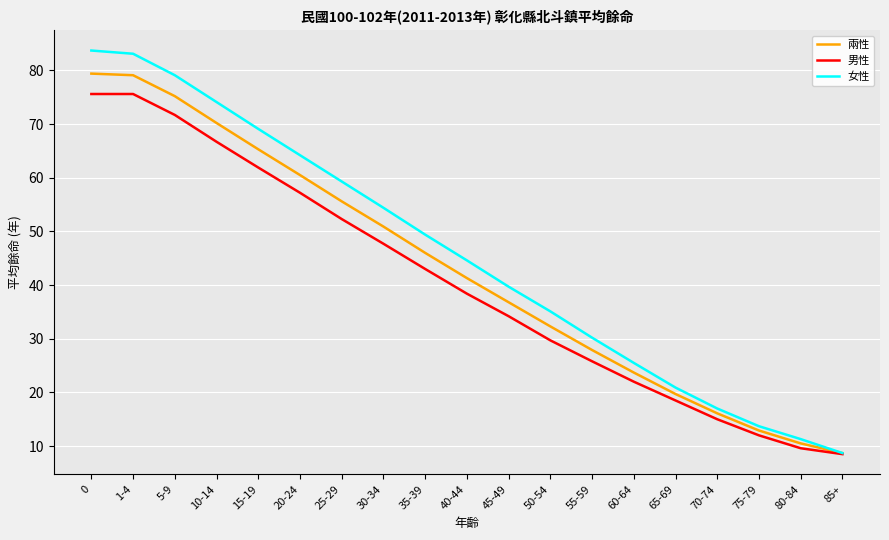

What position from the left is 80-84?

18